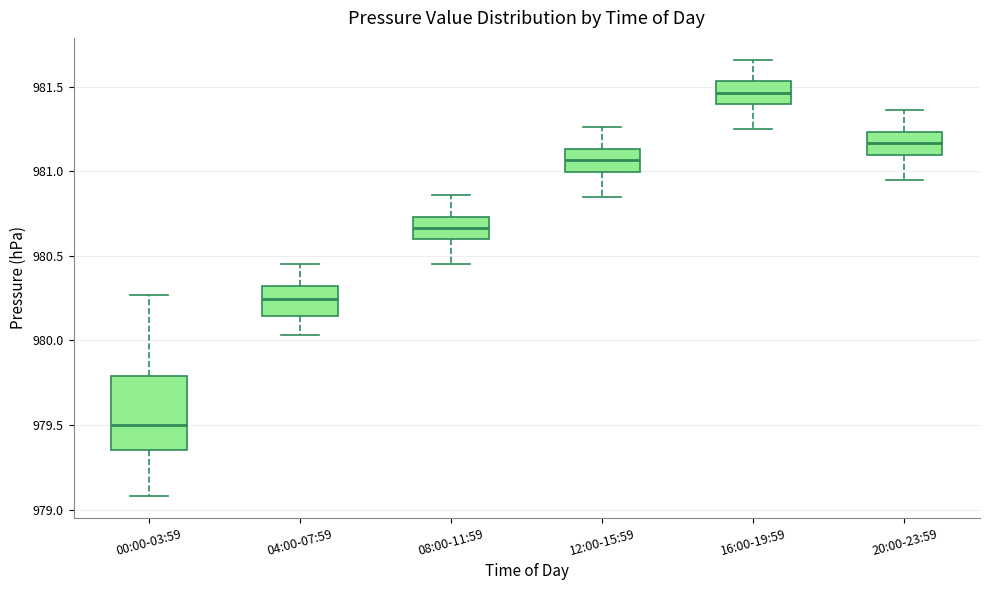

Reading left to right, transcribe this box plot: for each box, give where its median line is, the range the box spans, and where its two whiskers end, as read against the y-axis. The values are not printed on the chart, so give them approximately, as read against the axis.

00:00-03:59: median 979.50, box 979.35 to 979.80, whiskers 979.10 to 980.25
04:00-07:59: median 980.25, box 980.15 to 980.30, whiskers 980.05 to 980.45
08:00-11:59: median 980.65, box 980.60 to 980.75, whiskers 980.45 to 980.85
12:00-15:59: median 981.05, box 981.00 to 981.15, whiskers 980.85 to 981.25
16:00-19:59: median 981.45, box 981.40 to 981.55, whiskers 981.25 to 981.65
20:00-23:59: median 981.15, box 981.10 to 981.25, whiskers 980.95 to 981.35